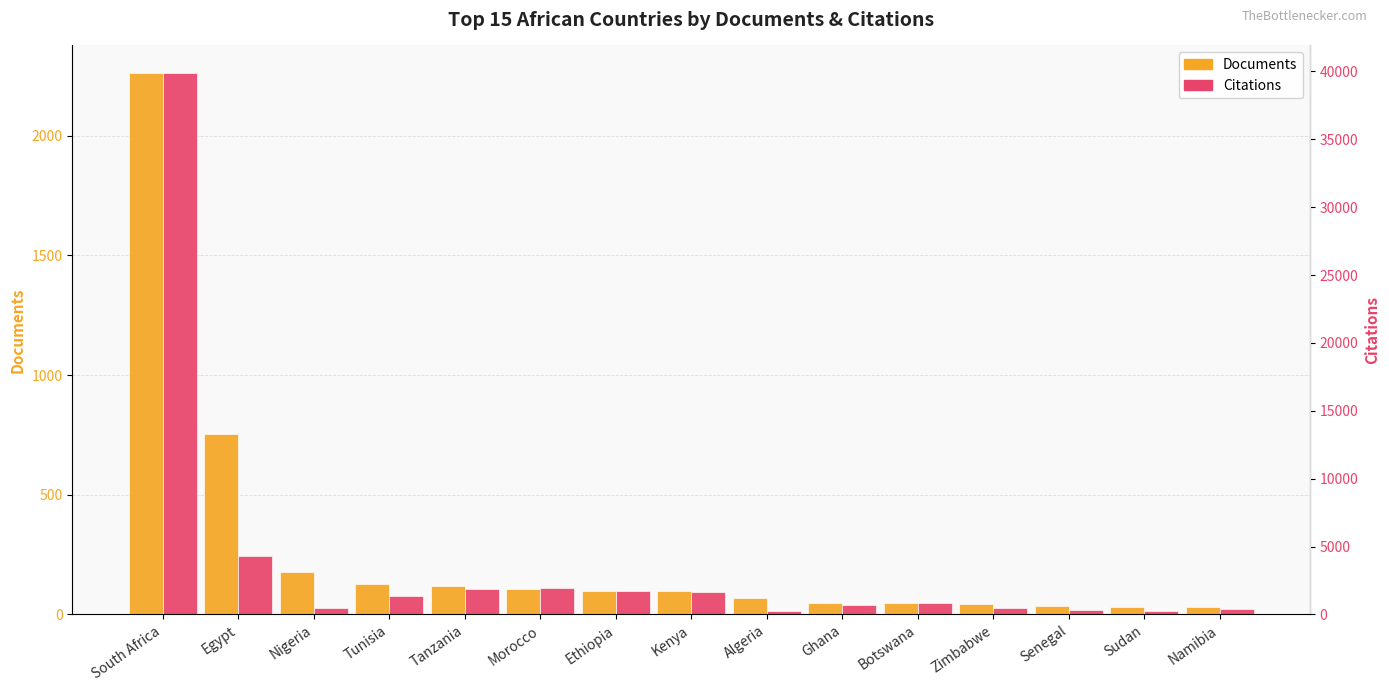

How many data points in Citations are less than 835?

7